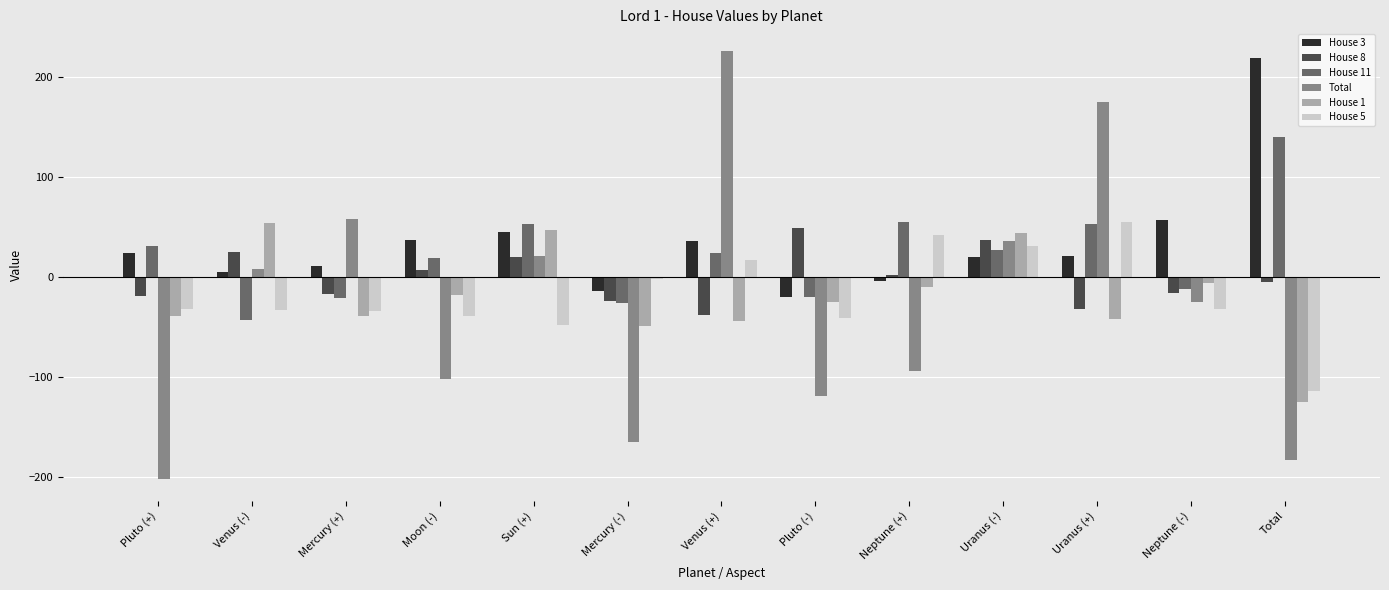

What is the label of the 10th bar from the right?

Moon (-)